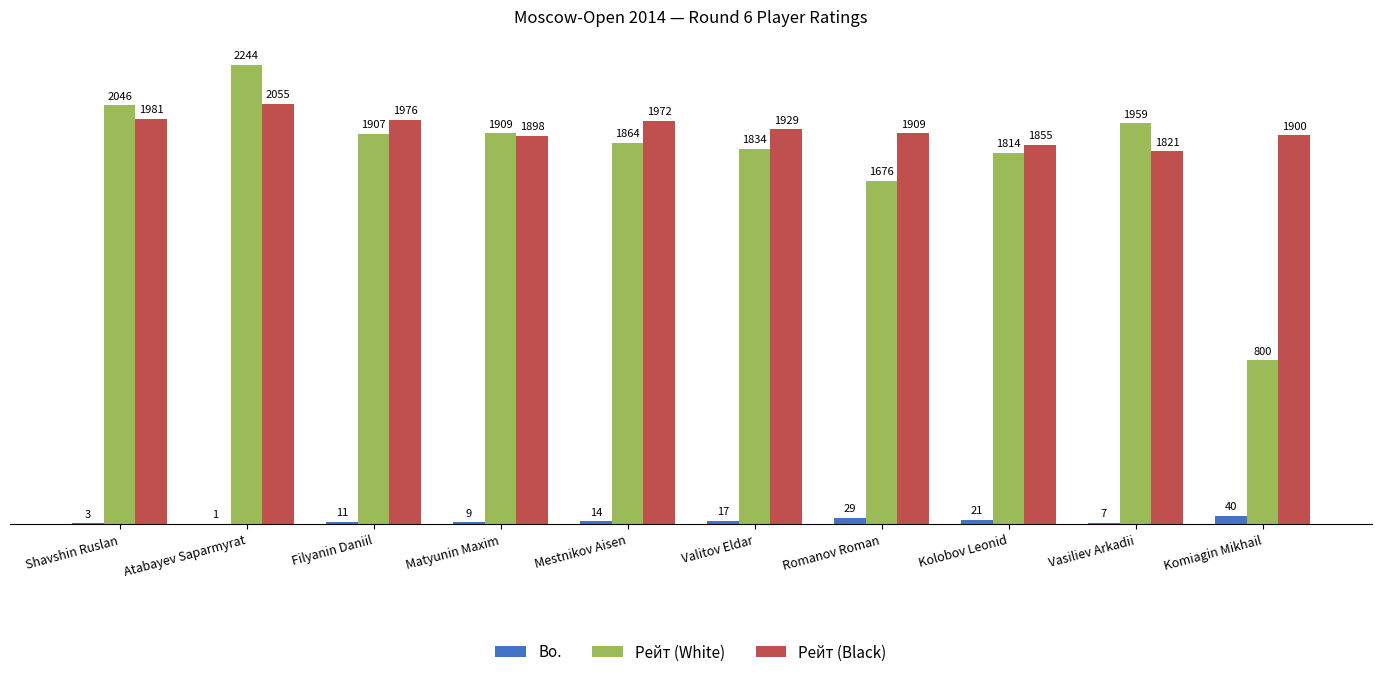

At which label is Рейт (White) closest to 1522?

Romanov Roman